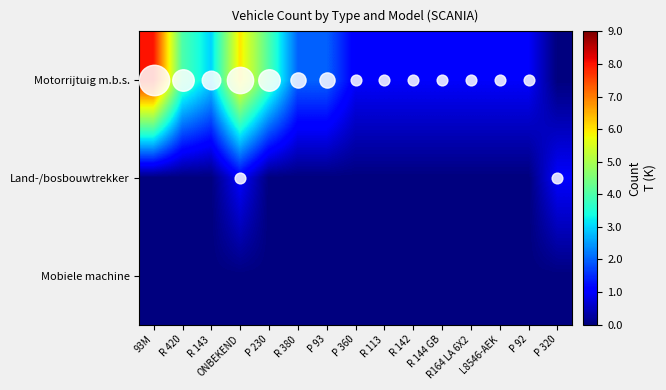

Which series has the largest total across all categories?

Motorrijtuig m.b.s.